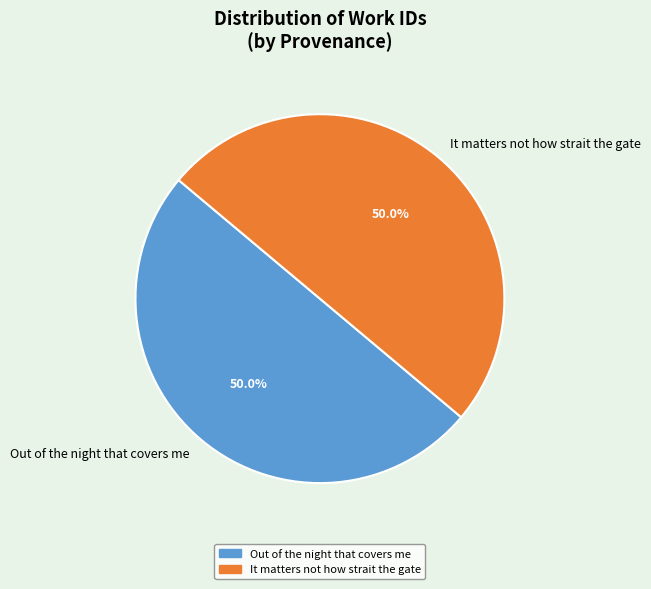

What is the ratio of the value at It matters not how strait the gate to the value at Out of the night that covers me?

1.0